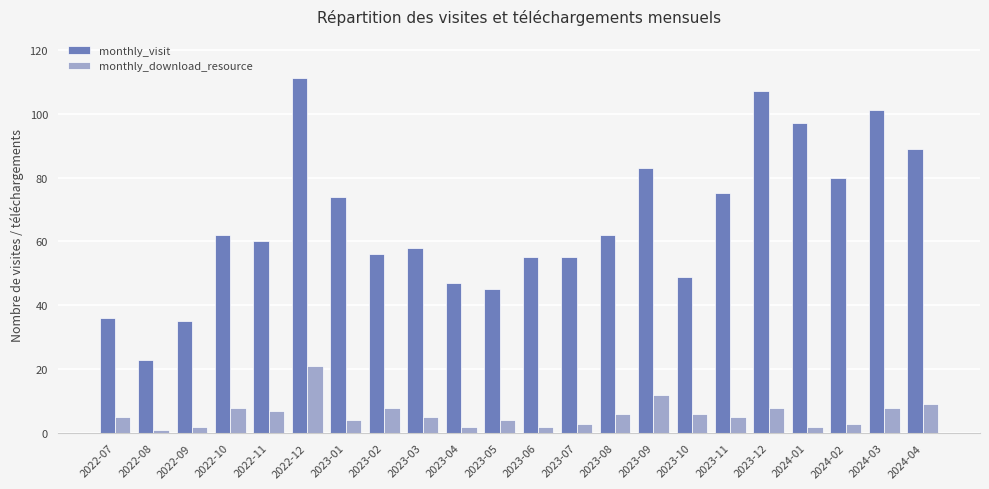

List the series in order of their peak value, highest first.

monthly_visit, monthly_download_resource